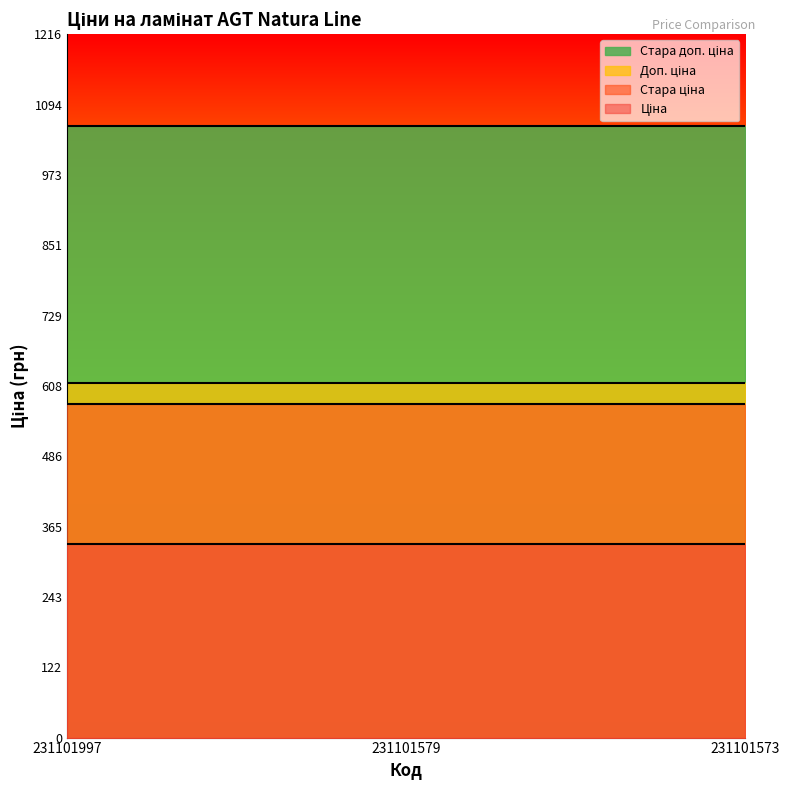

Is it true that Стара ціна equals 576.6 at 231101579?

True